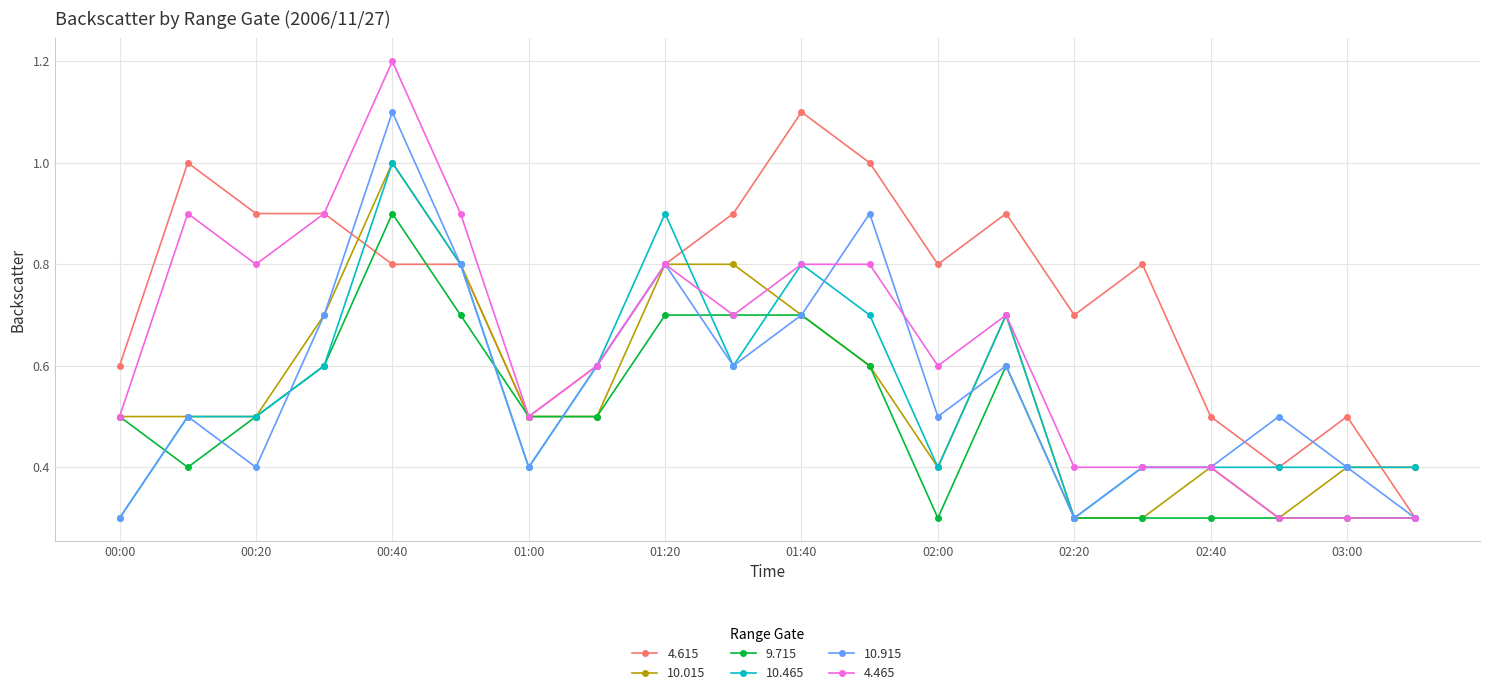

What is the maximum value for 10.015?

1.0